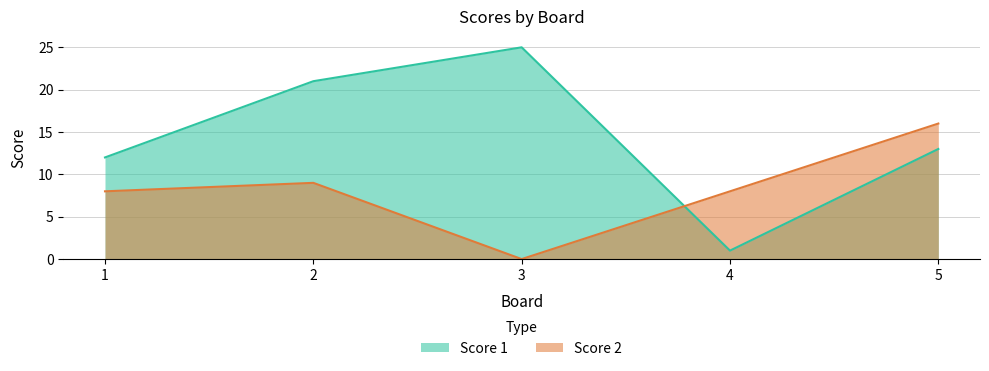

What is the value of the Score 1 point at the 4th from the left?

1